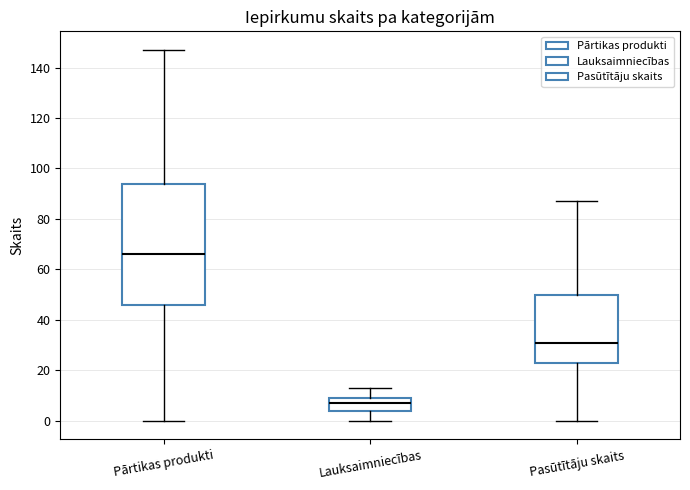

Which box has the highest median line?

Pārtikas produkti